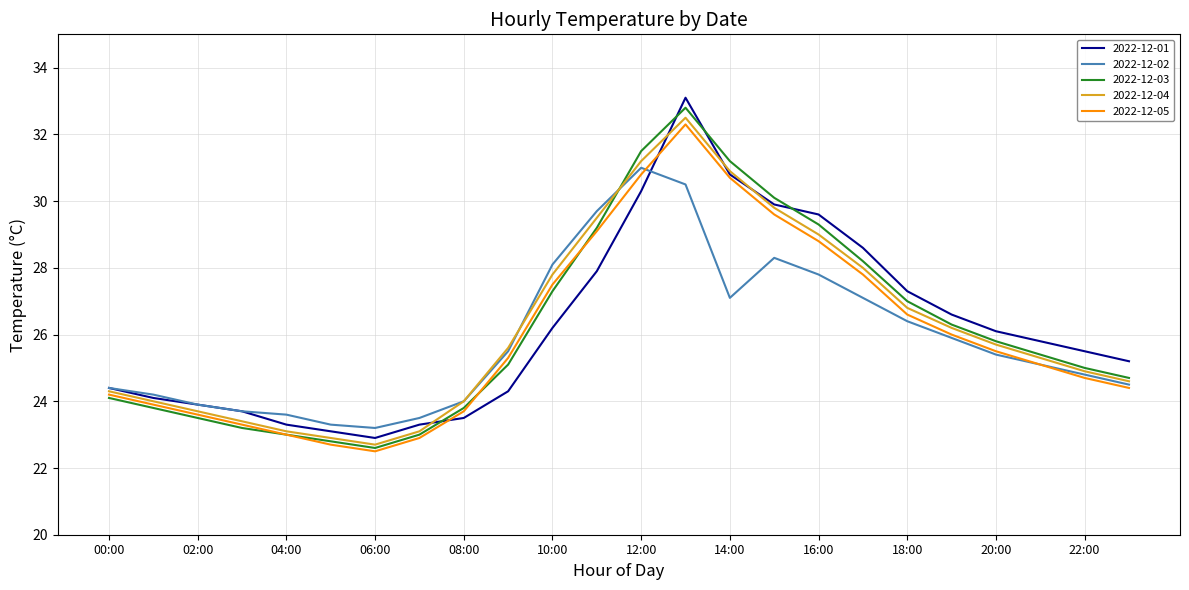

What are all the series names shown in the legend?

2022-12-01, 2022-12-02, 2022-12-03, 2022-12-04, 2022-12-05